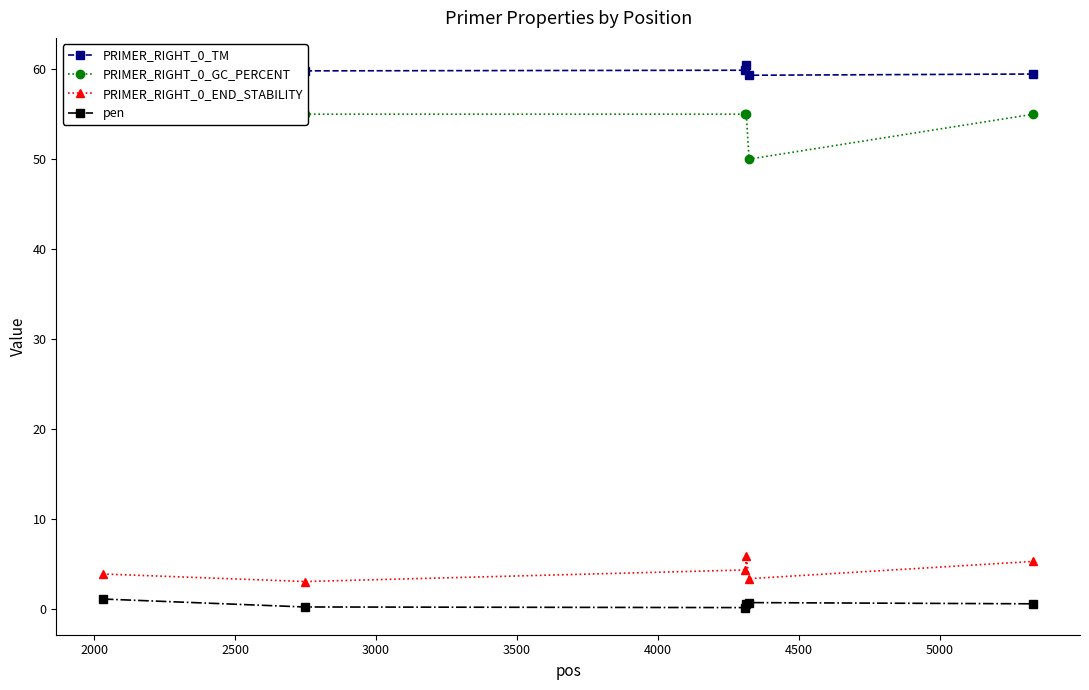

What is the value of the PRIMER_RIGHT_0_END_STABILITY point at the 5th from the left?

3.3